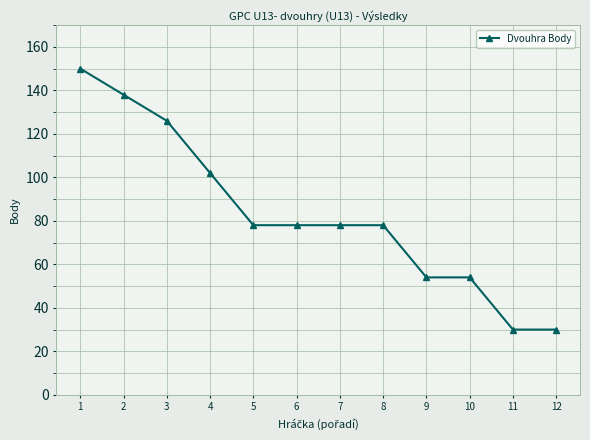

What is the sum of the values at 5 and 9?

132